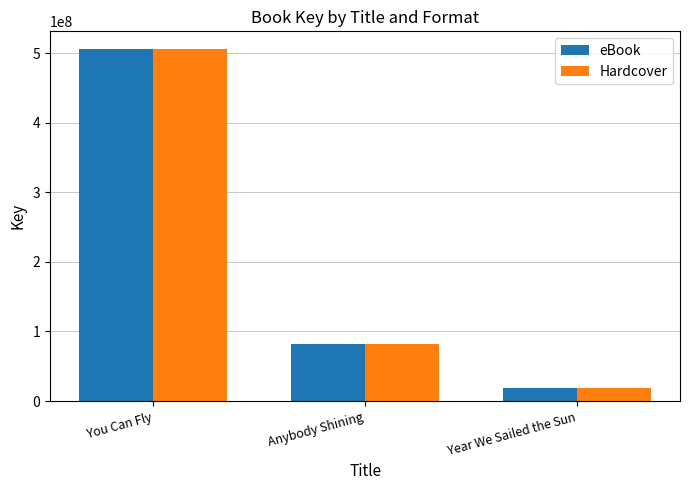

How many series are shown in this chart?

2